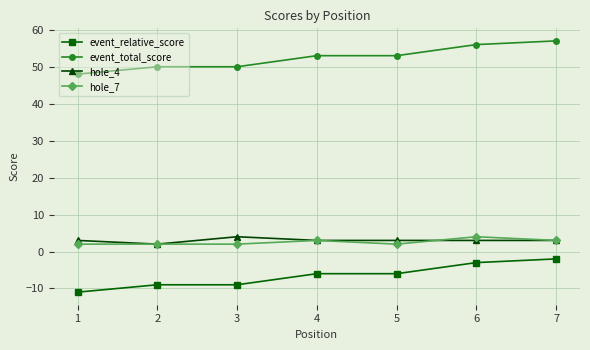

What is the greatest value displayed?

57